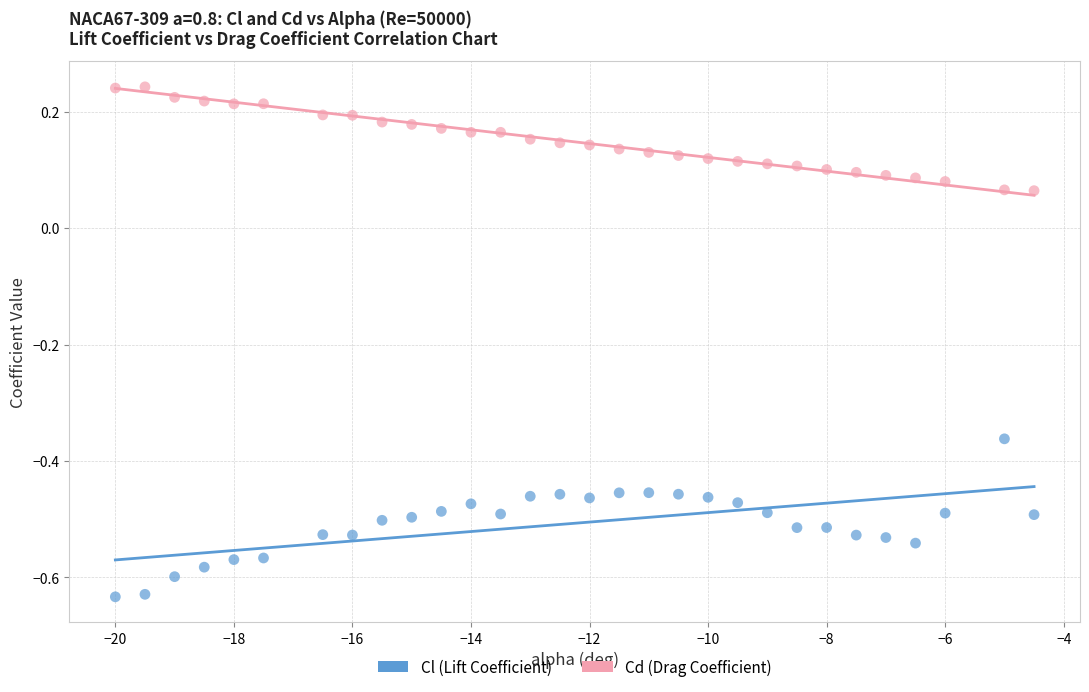

What are all the series names shown in the legend?

Cl (Lift Coefficient), Cd (Drag Coefficient)